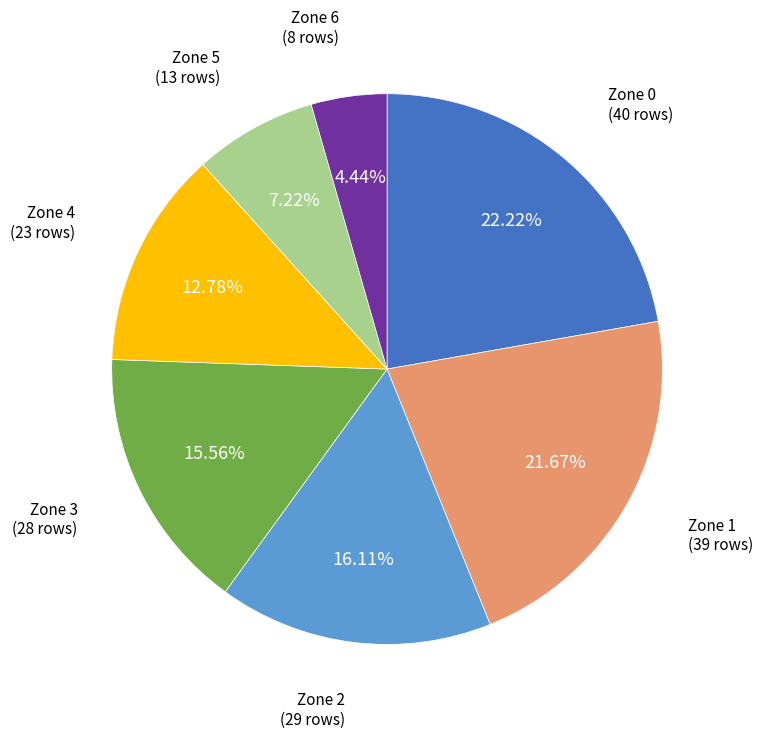

What percentage do Zone 3 and Zone 5 together represent?

22.8%